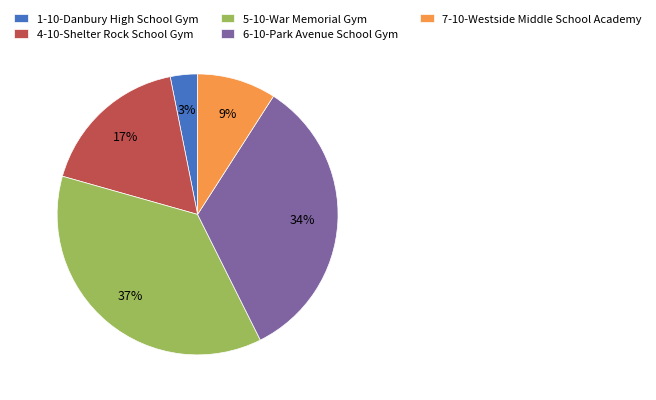

What percentage is the 4-10-Shelter Rock School Gym slice, to the nearest percent?

17%